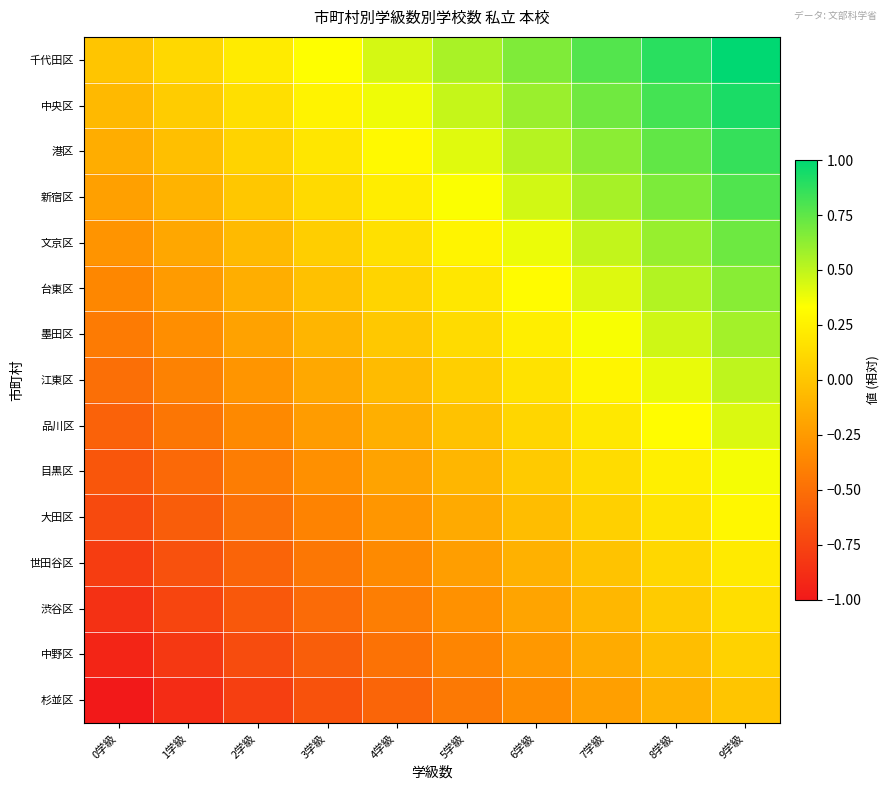

Reading left to right, extract all data points from this chart.

千代田区: 0学級=0.0	1学級=0.1	2学級=0.2	3学級=0.3	4学級=0.4	5学級=0.6	6学級=0.7	7学級=0.8	8学級=0.9	9学級=1.0
中央区: 0学級=-0.1	1学級=0.0	2学級=0.2	3学級=0.3	4学級=0.4	5学級=0.5	6学級=0.6	7学級=0.7	8学級=0.8	9学級=0.9
港区: 0学級=-0.1	1学級=-0.0	2学級=0.1	3学級=0.2	4学級=0.3	5学級=0.4	6学級=0.5	7学級=0.6	8学級=0.7	9学級=0.9
新宿区: 0学級=-0.2	1学級=-0.1	2学級=0.0	3学級=0.1	4学級=0.2	5学級=0.3	6学級=0.5	7学級=0.6	8学級=0.7	9学級=0.8
文京区: 0学級=-0.3	1学級=-0.2	2学級=-0.1	3学級=0.0	4学級=0.2	5学級=0.3	6学級=0.4	7学級=0.5	8学級=0.6	9学級=0.7
台東区: 0学級=-0.4	1学級=-0.2	2学級=-0.1	3学級=-0.0	4学級=0.1	5学級=0.2	6学級=0.3	7学級=0.4	8学級=0.5	9学級=0.6
墨田区: 0学級=-0.4	1学級=-0.3	2学級=-0.2	3学級=-0.1	4学級=0.0	5学級=0.1	6学級=0.2	7学級=0.3	8学級=0.5	9学級=0.6
江東区: 0学級=-0.5	1学級=-0.4	2学級=-0.3	3学級=-0.2	4学級=-0.1	5学級=0.1	6学級=0.2	7学級=0.3	8学級=0.4	9学級=0.5
品川区: 0学級=-0.6	1学級=-0.5	2学級=-0.3	3学級=-0.2	4学級=-0.1	5学級=-0.0	6学級=0.1	7学級=0.2	8学級=0.3	9学級=0.4
目黒区: 0学級=-0.6	1学級=-0.5	2学級=-0.4	3学級=-0.3	4学級=-0.2	5学級=-0.1	6学級=0.0	7学級=0.1	8学級=0.2	9学級=0.4
大田区: 0学級=-0.7	1学級=-0.6	2学級=-0.5	3学級=-0.4	4学級=-0.3	5学級=-0.2	6学級=-0.0	7学級=0.1	8学級=0.2	9学級=0.3
世田谷区: 0学級=-0.8	1学級=-0.7	2学級=-0.6	3学級=-0.5	4学級=-0.3	5学級=-0.2	6学級=-0.1	7学級=-0.0	8学級=0.1	9学級=0.2
渋谷区: 0学級=-0.9	1学級=-0.7	2学級=-0.6	3学級=-0.5	4学級=-0.4	5学級=-0.3	6学級=-0.2	7学級=-0.1	8学級=0.0	9学級=0.1
中野区: 0学級=-0.9	1学級=-0.8	2学級=-0.7	3学級=-0.6	4学級=-0.5	5学級=-0.4	6学級=-0.3	7学級=-0.2	8学級=-0.0	9学級=0.1
杉並区: 0学級=-1.0	1学級=-0.9	2学級=-0.8	3学級=-0.7	4学級=-0.6	5学級=-0.4	6学級=-0.3	7学級=-0.2	8学級=-0.1	9学級=0.0